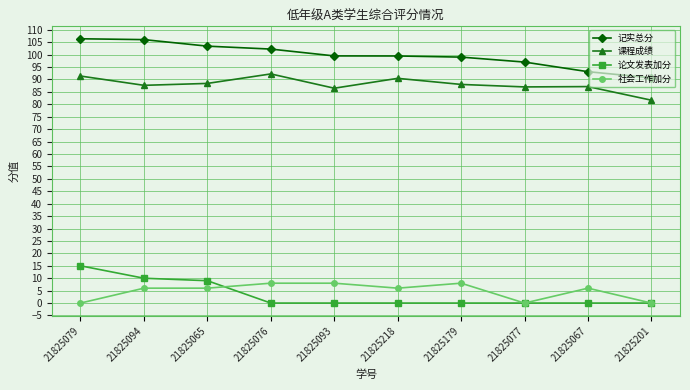

What is the label of the 3rd point from the right?

21825077